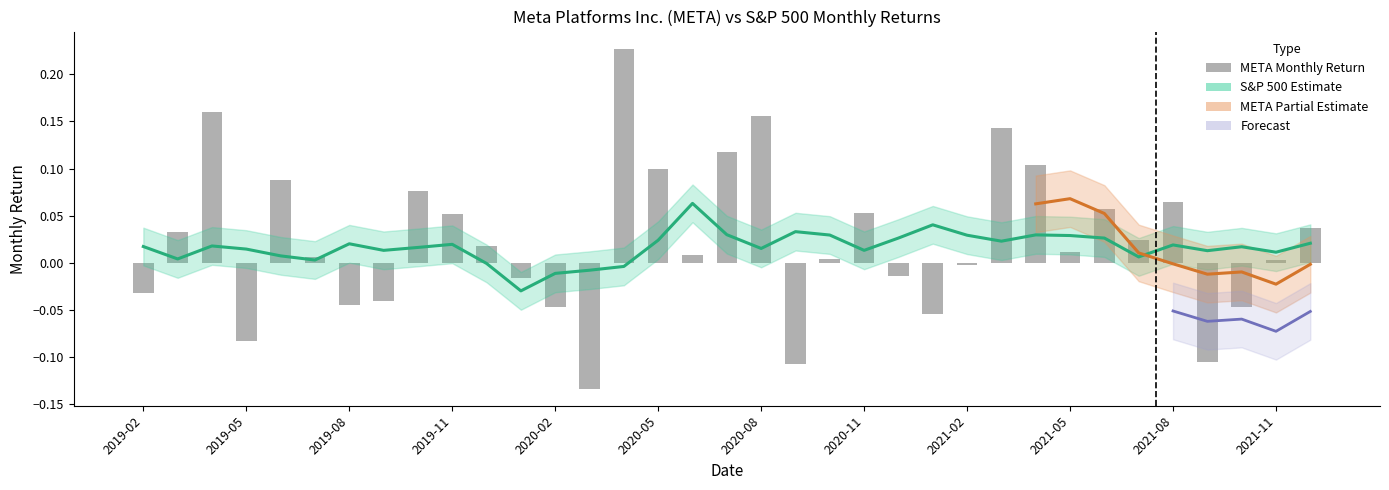

The value at 2020-09 is -0.1. True or false?

True